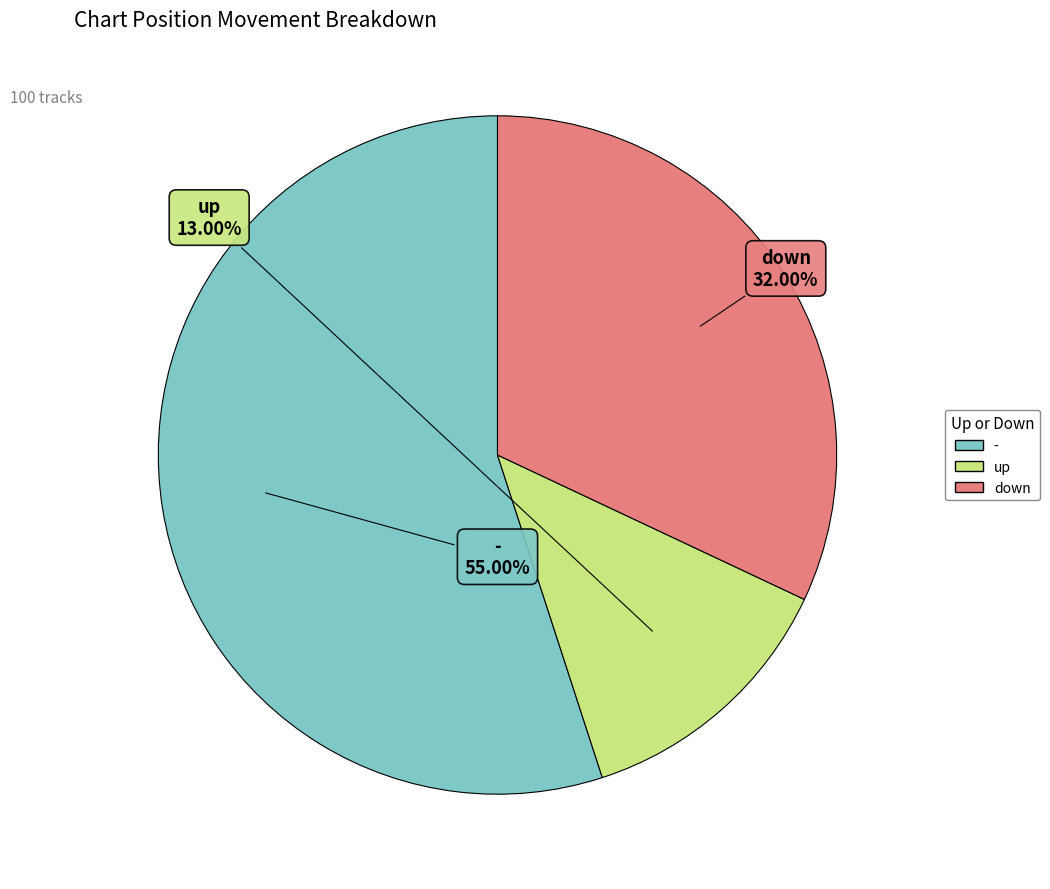

To the nearest percent, what portion does - represent?

55%